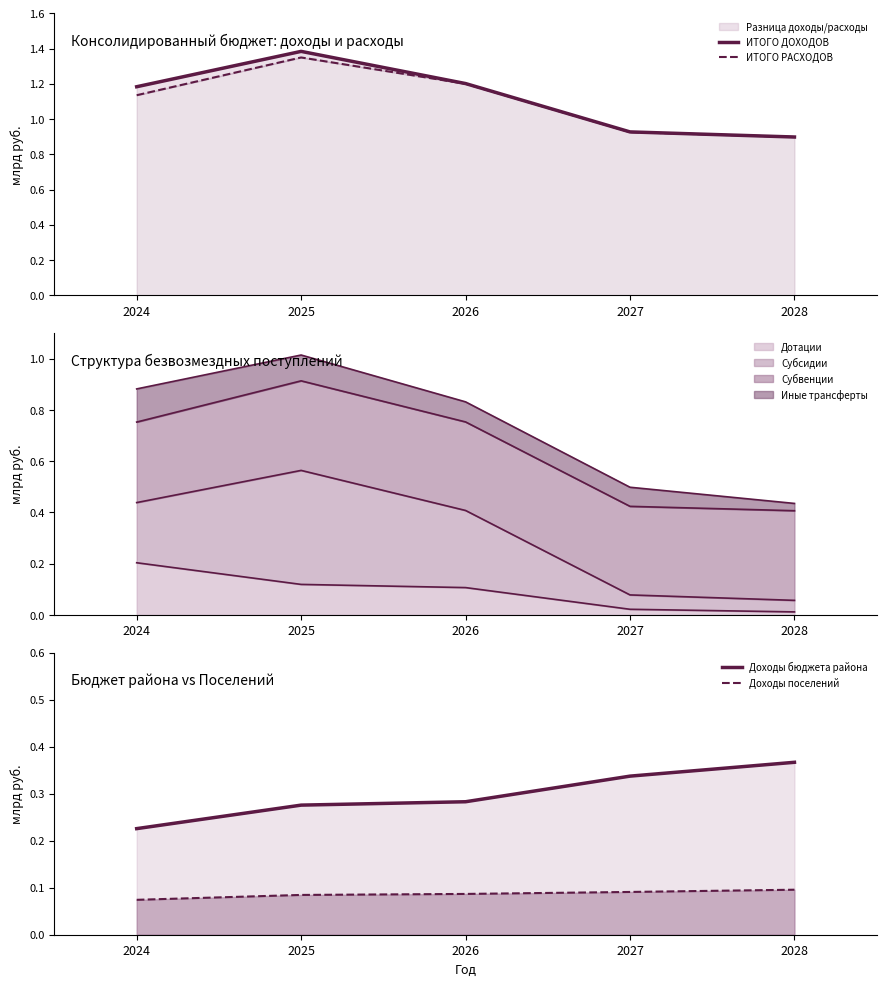

Which series has the largest range (max minus min)?

ИТОГО ДОХОДОВ